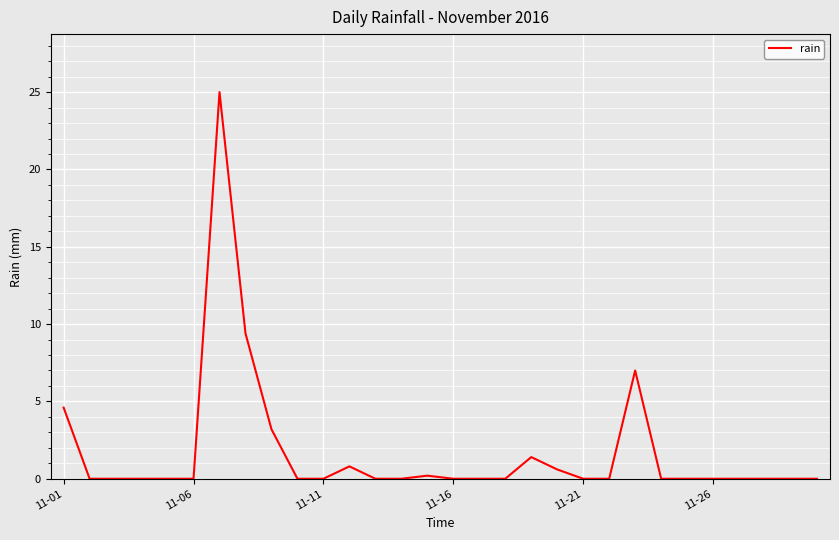

What is the greatest value displayed?

25.0